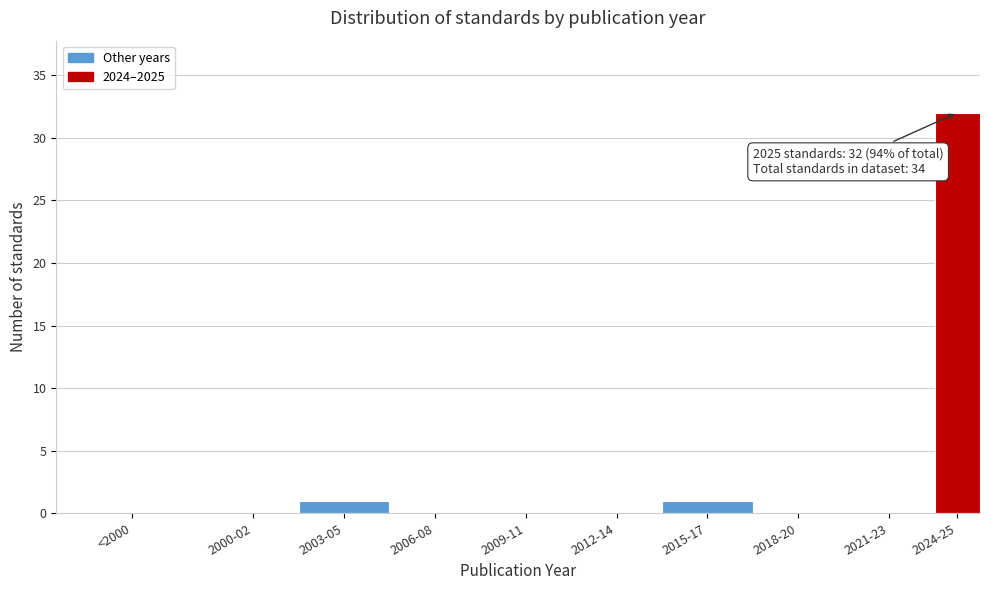

Reading left to right, transcribe all the data shown in this chart.

<2000=0	2000-02=0	2003-05=1	2006-08=0	2009-11=0	2012-14=0	2015-17=1	2018-20=0	2021-23=0	2024-25=32